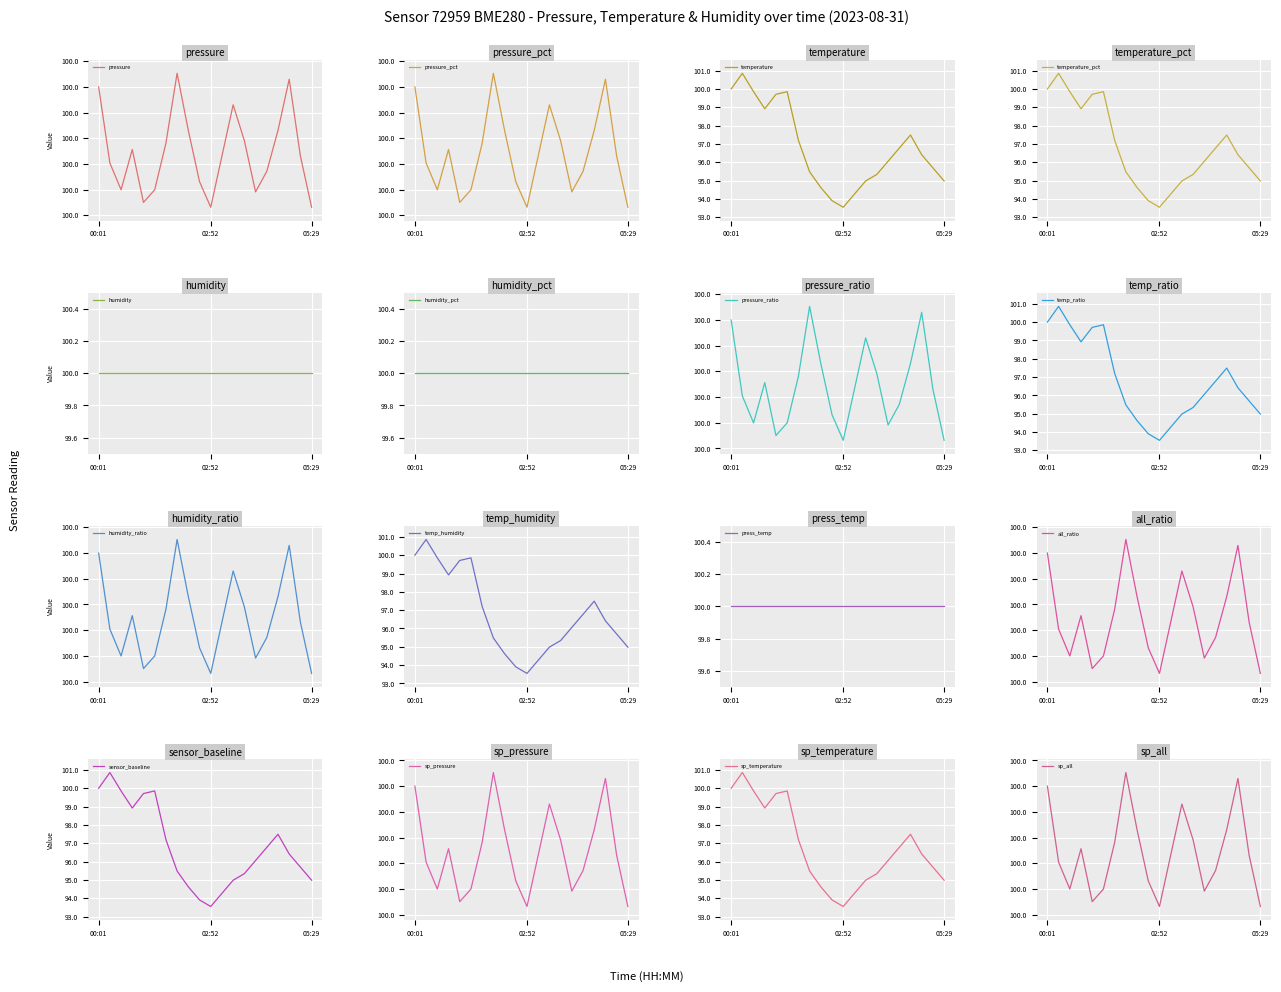

What is the lowest value of the temperature series?

93.5